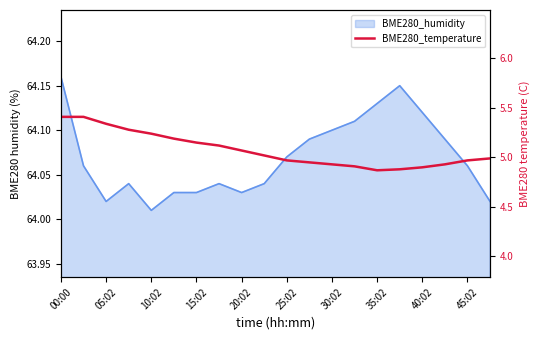

Is it true that the value at 15:02 is 5.3?

True